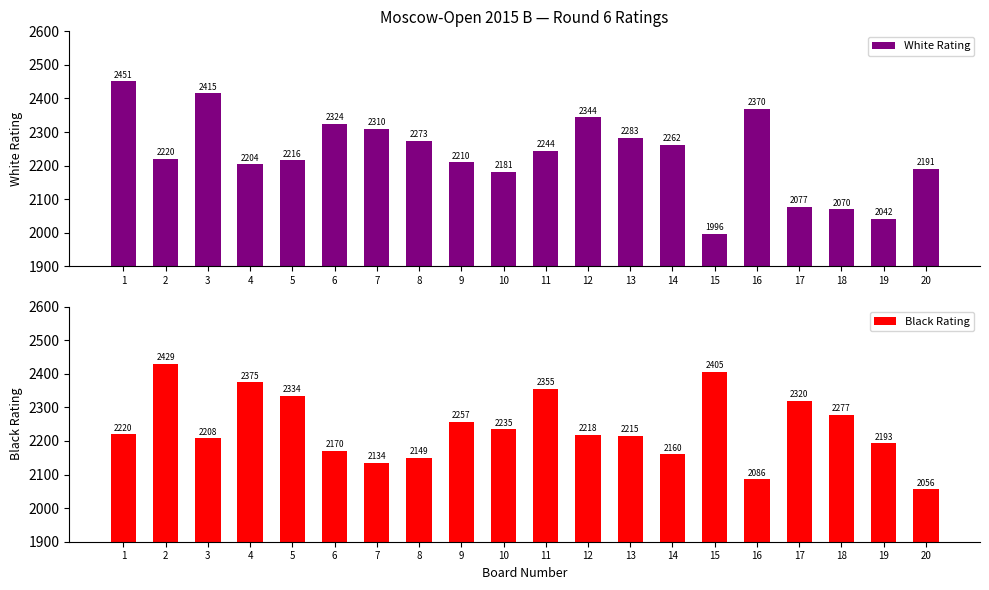

Which series changed the most between 5 and 8?

Black Rating